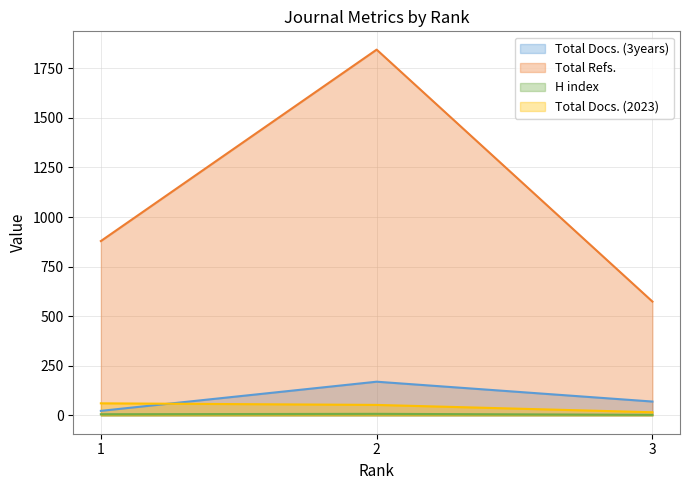

Reading left to right, transcribe all the data shown in this chart.

Total Docs. (3years): 23	170	70
Total Refs.: 879	1844	574
H index: 6	8	3
Total Docs. (2023): 61	53	16